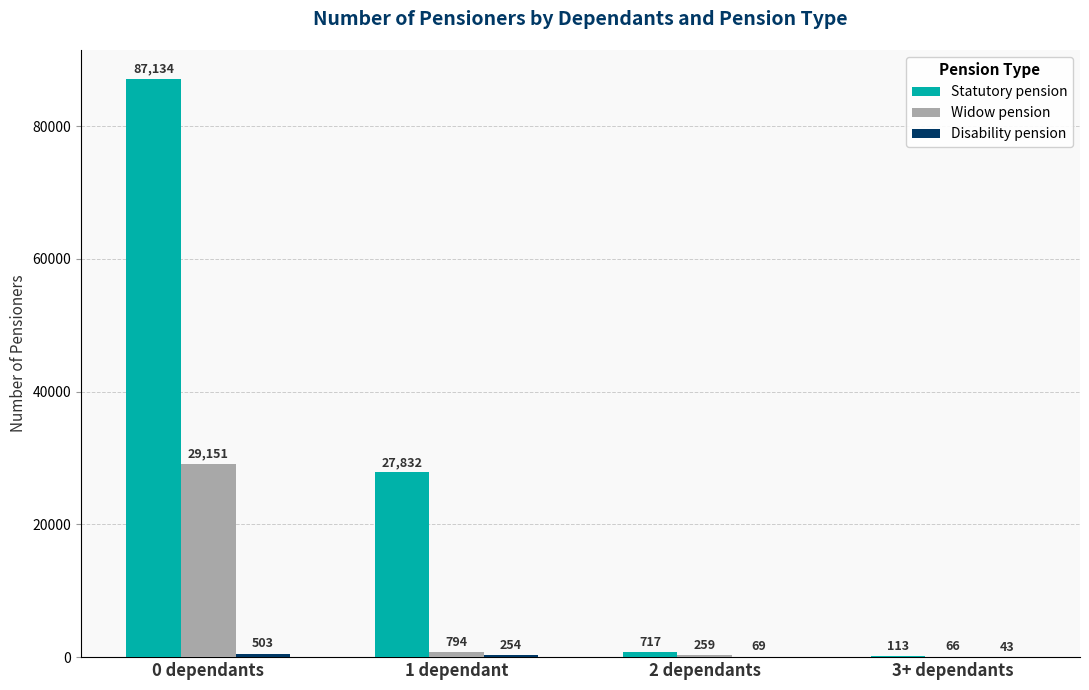

What is the total value across all series at 1 dependant?

28880